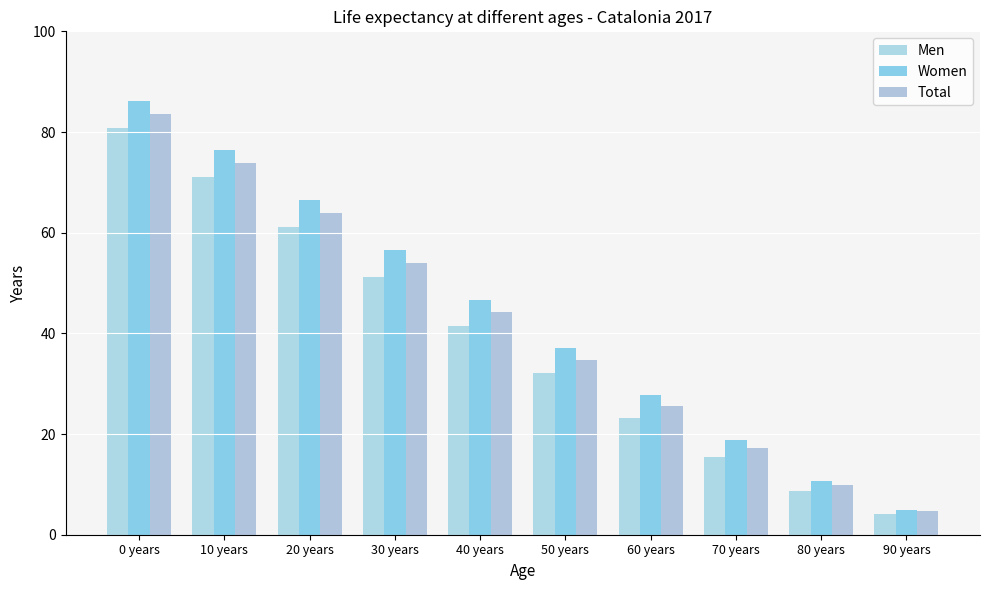

At 30 years, list the series in order from smallest to largest.

Men, Total, Women